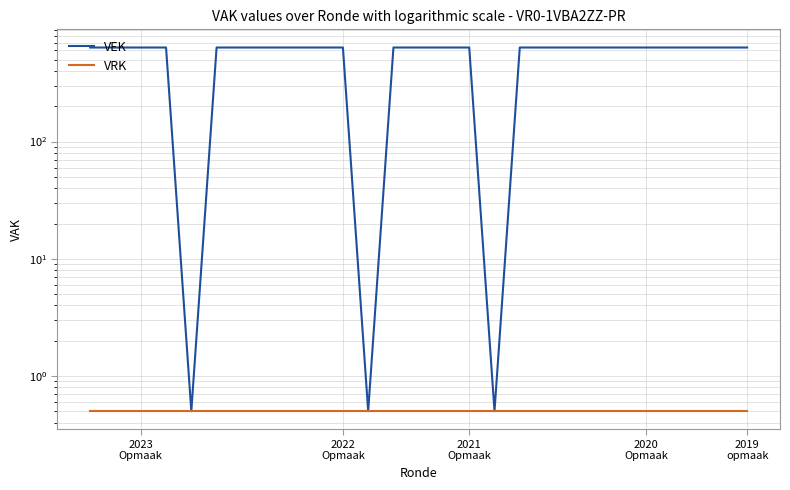

Is the value of VRK at 21 greater than the value of VEK at 24?

No